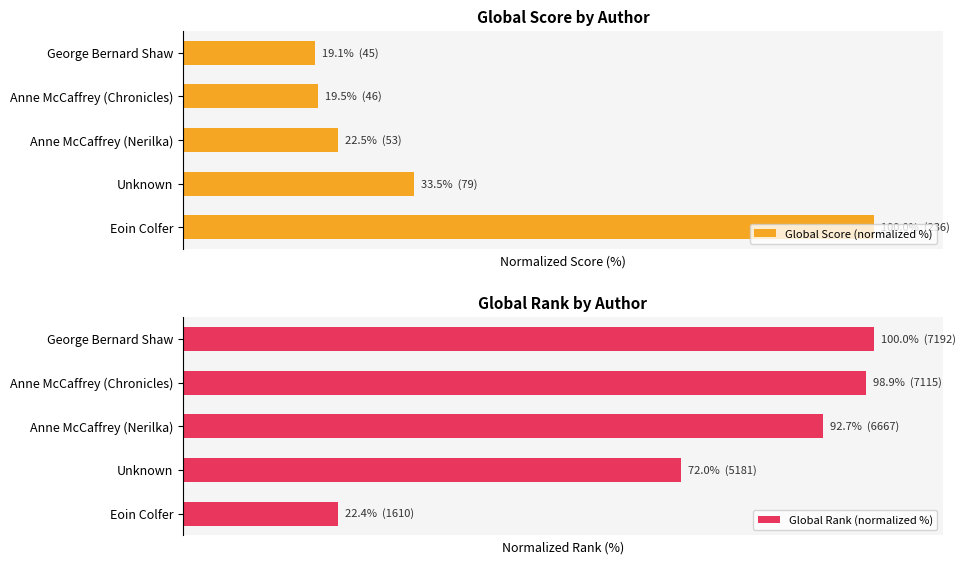

How many categories are shown in the chart?

5